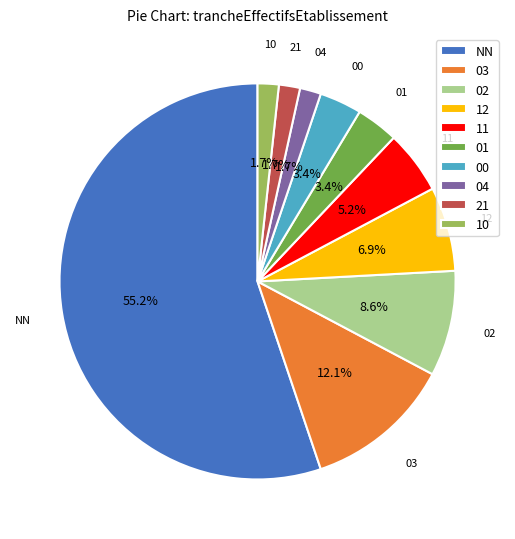

Which slice represents more than half of the pie?

NN